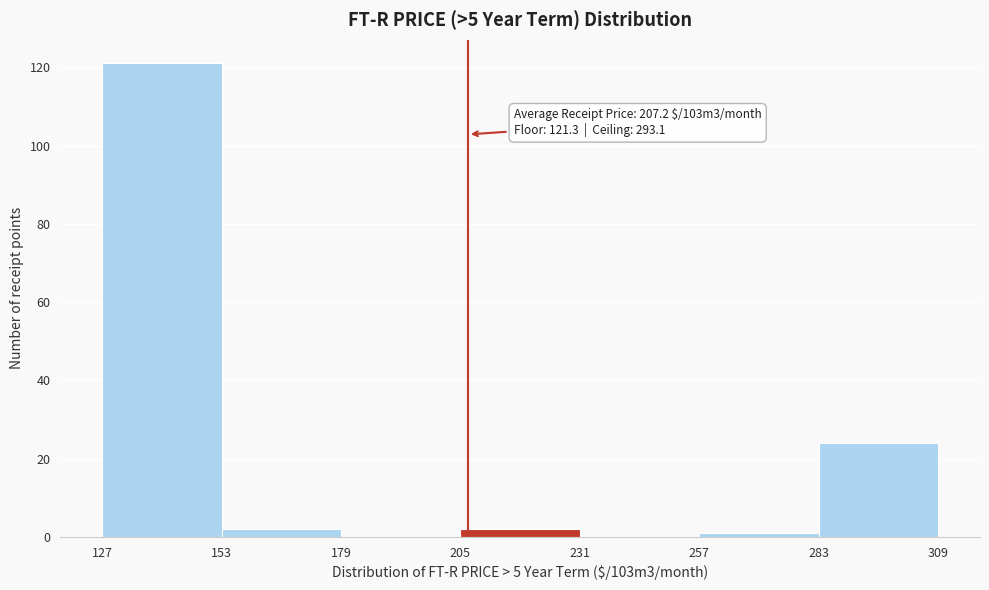

Which range on the x-axis has the tallest bar?

127 to 153